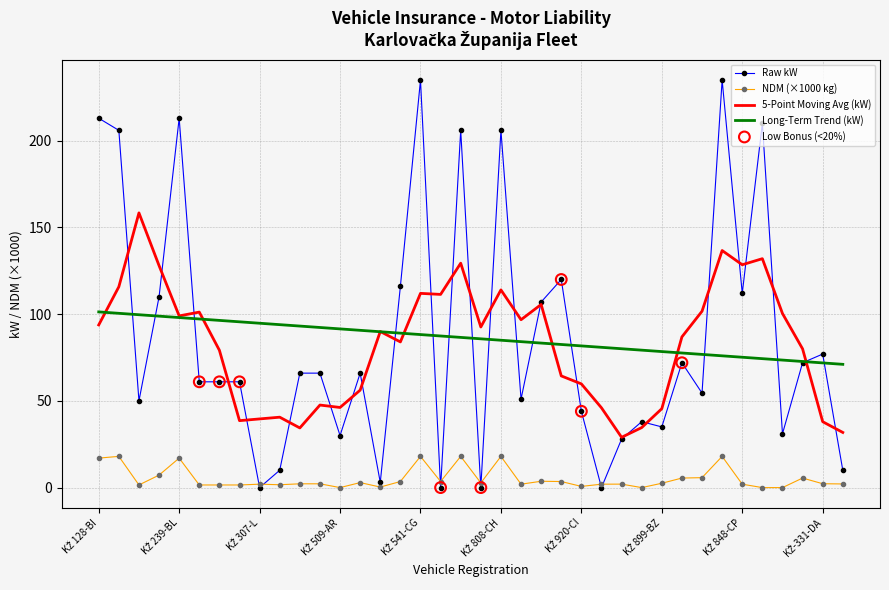

What is the maximum value shown in the chart?

235.0